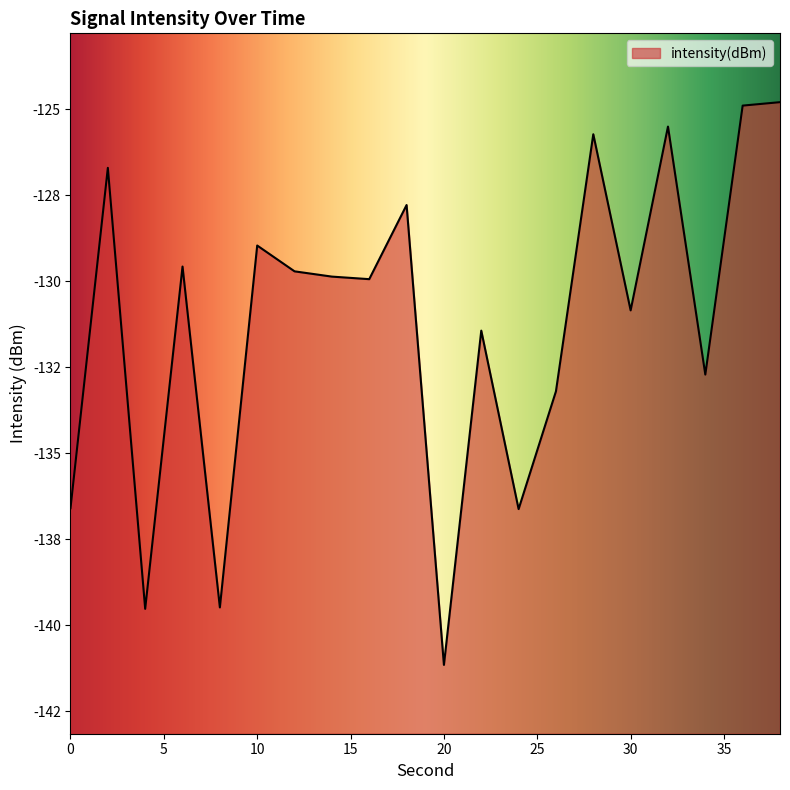

How many values are below -129?

13